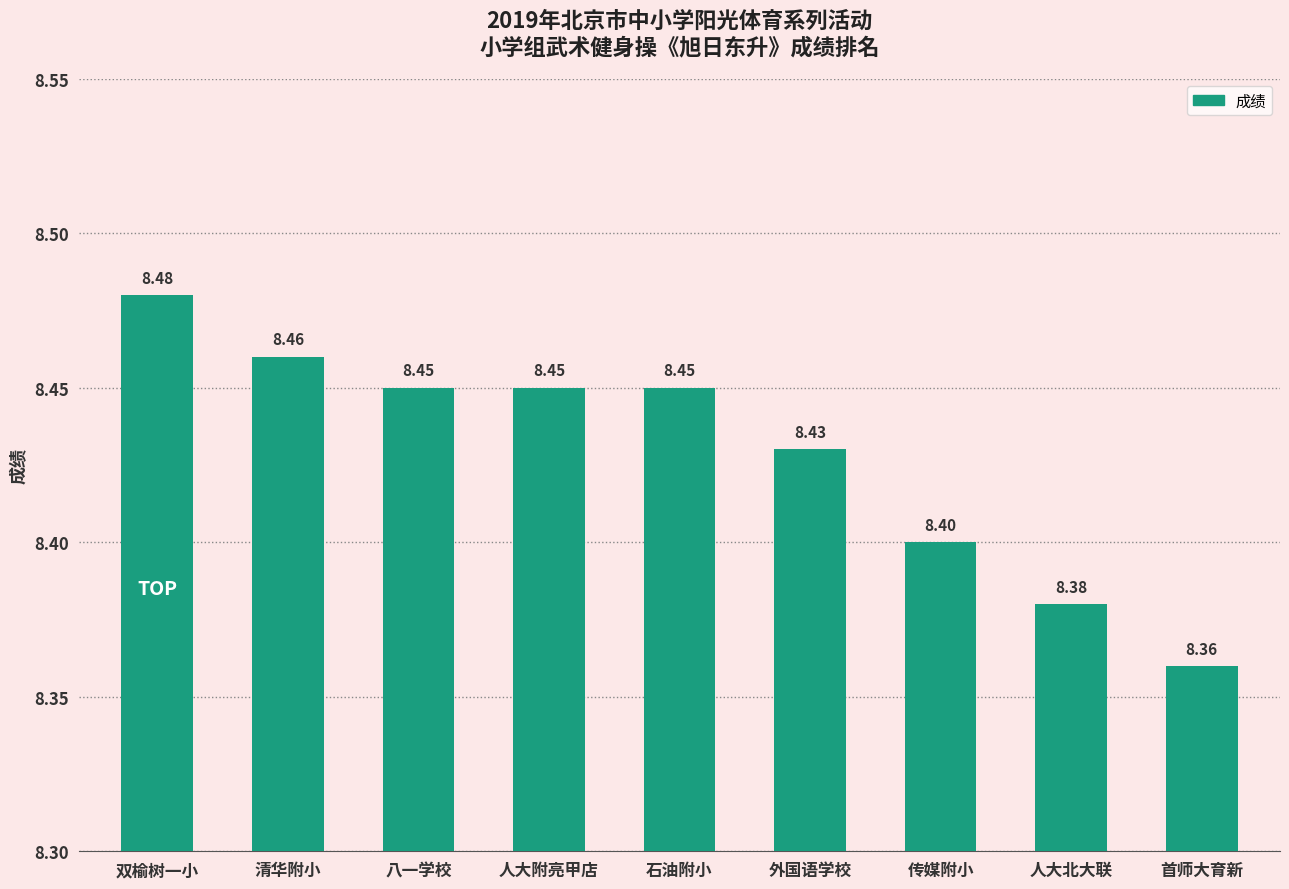

True or false: the data shows 8.4 at 外国语学校.

True